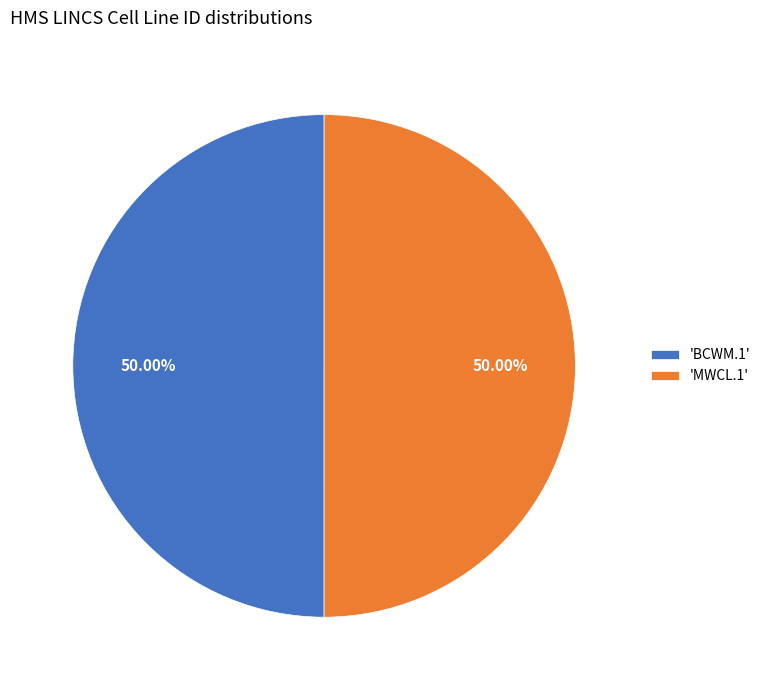

How many slices are in this pie chart?

2